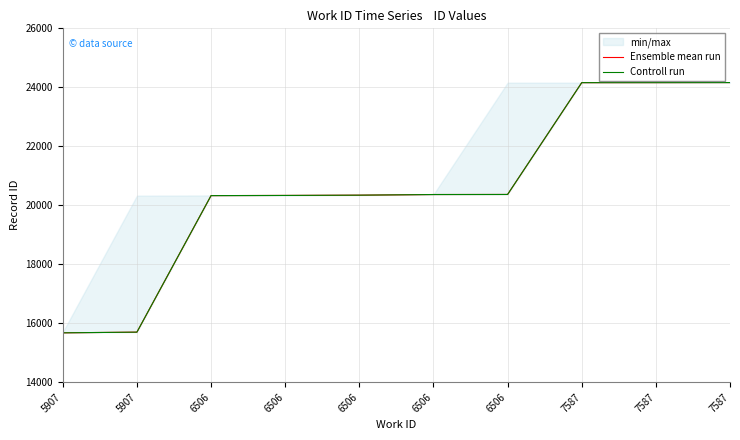

Which series changed the most between 5907 and 6506?

Ensemble mean run